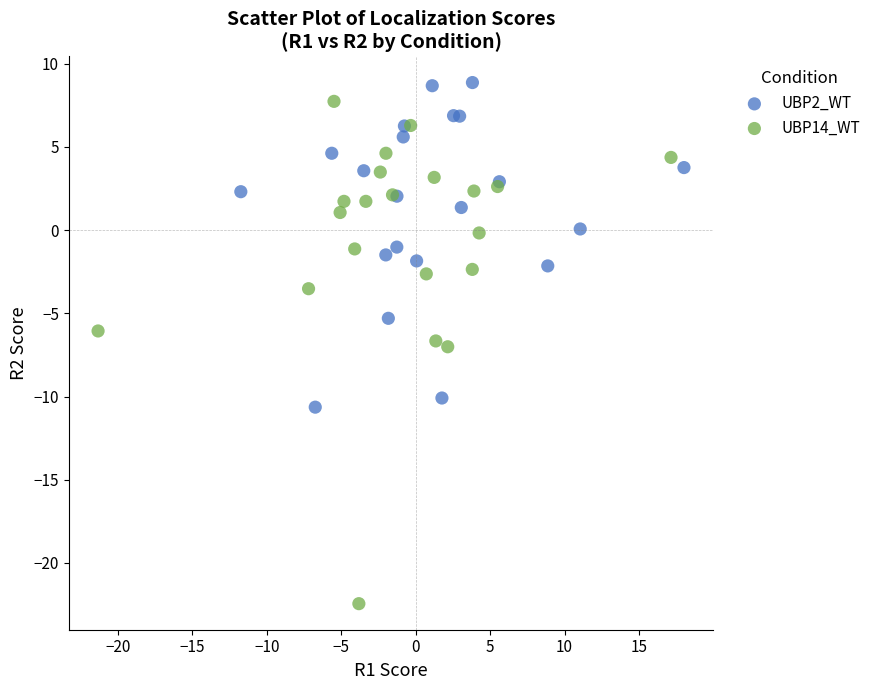

Which series contains the highest Y value?

UBP2_WT